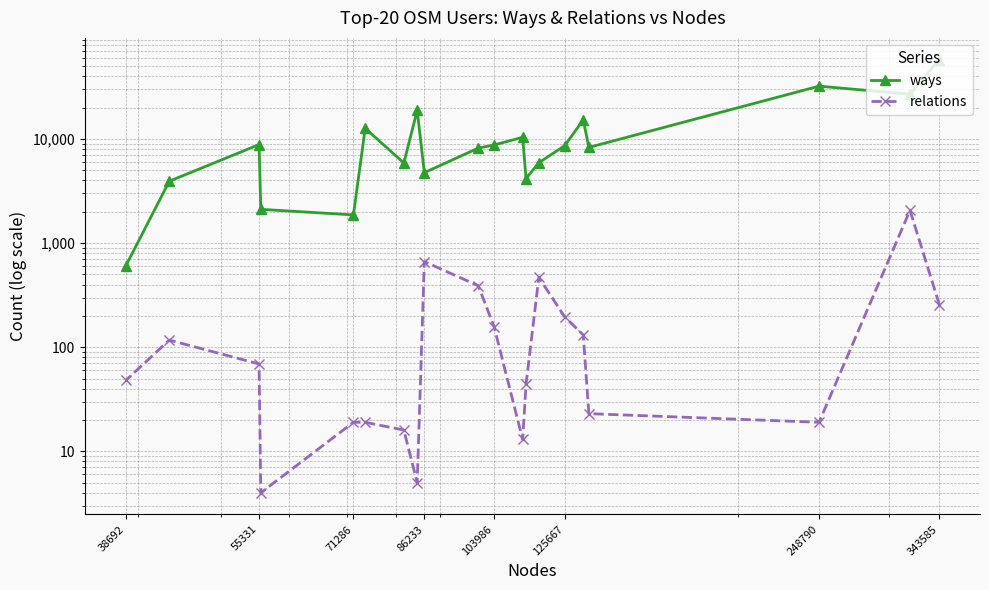

What is the difference between the maximum and minimum values in the ways series?

57308